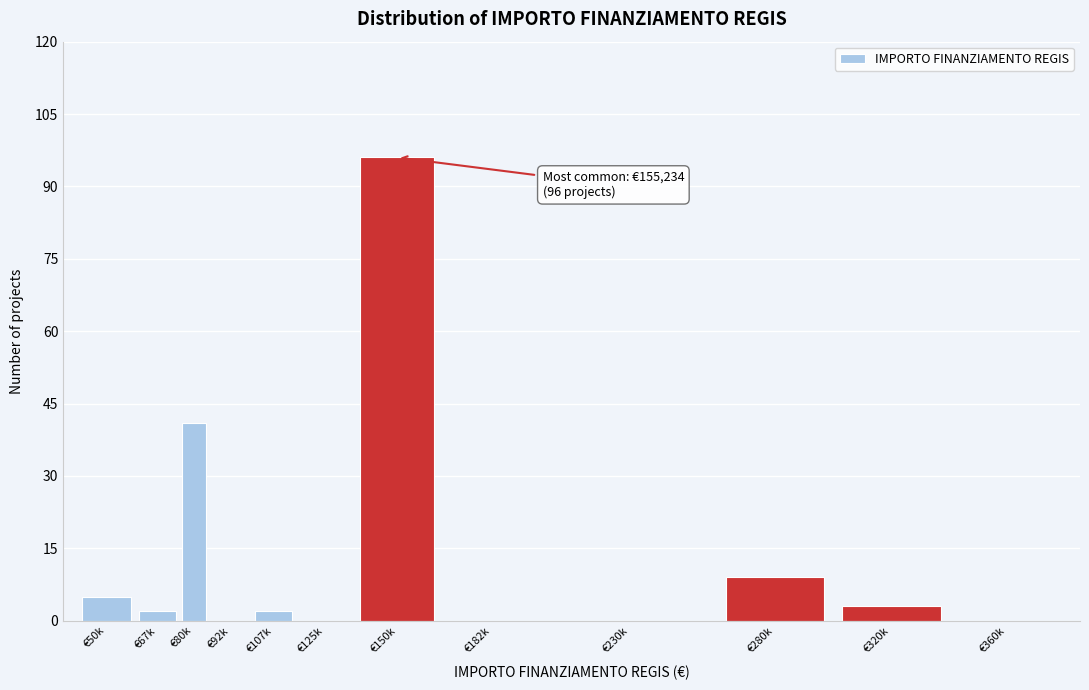

Reading right to left, what are all the values shown in this chart?

€360k=0	€320k=3	€280k=9	€230k=0	€182k=0	€150k=96	€125k=0	€107k=2	€92k=0	€80k=41	€67k=2	€50k=5